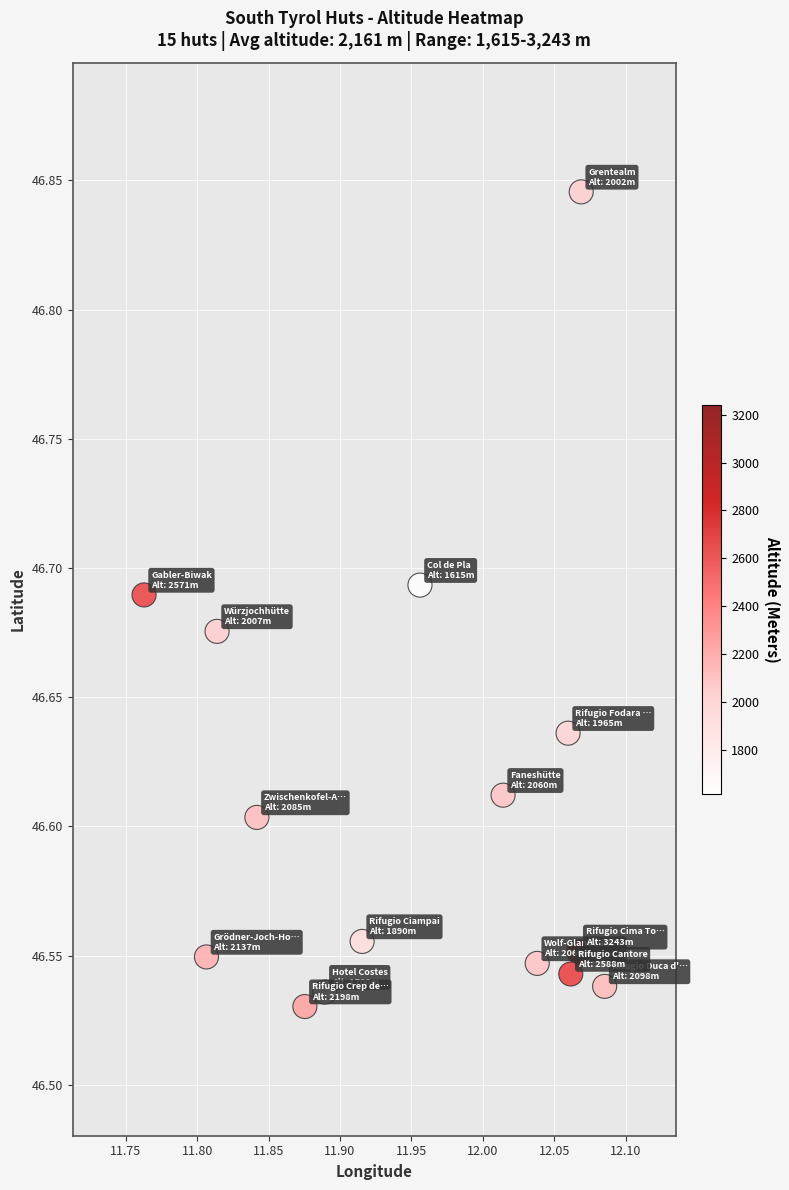

What is the range of Y values (max minus min)?

0.3